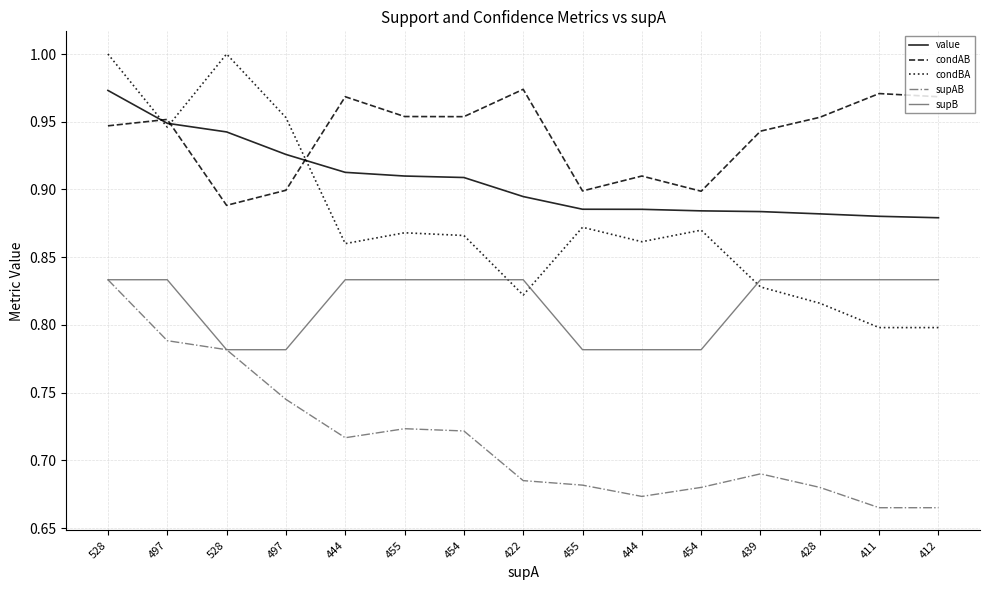

True or false: supB and supAB intersect in this chart.

False